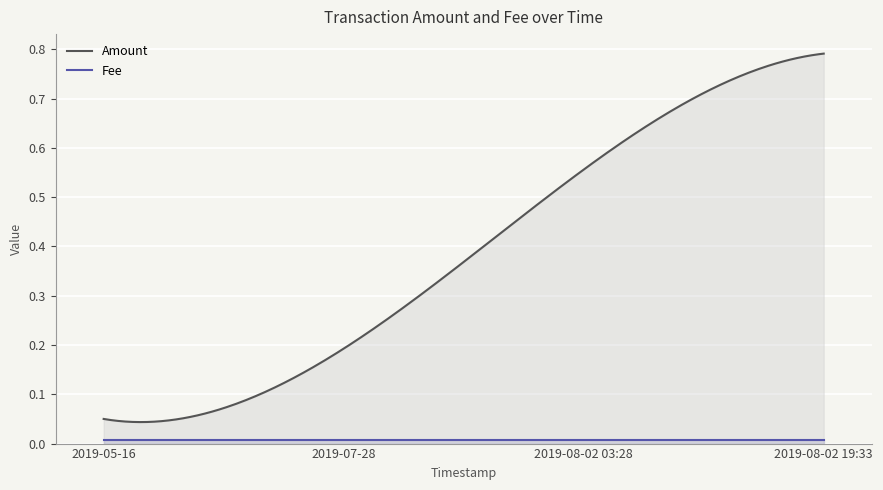

Is it true that Amount equals 0.1 at 2019-05-16?

True